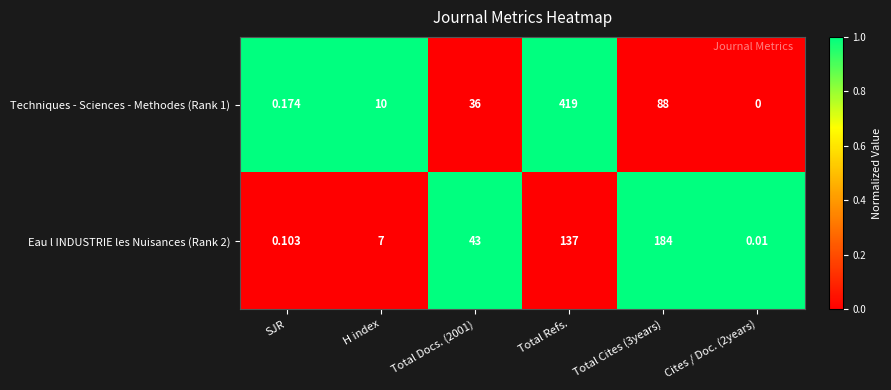

Which label corresponds to the largest value in the chart?

Total Refs.